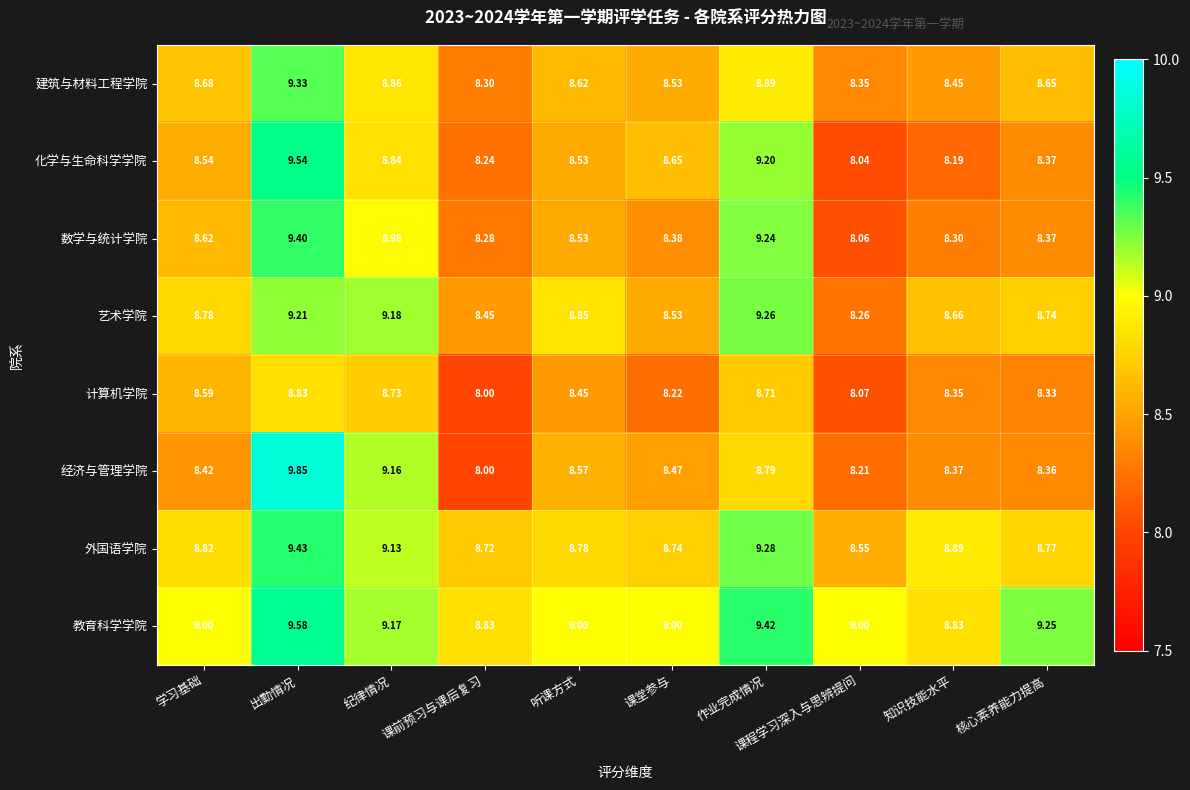

Which series has the largest range (max minus min)?

经济与管理学院